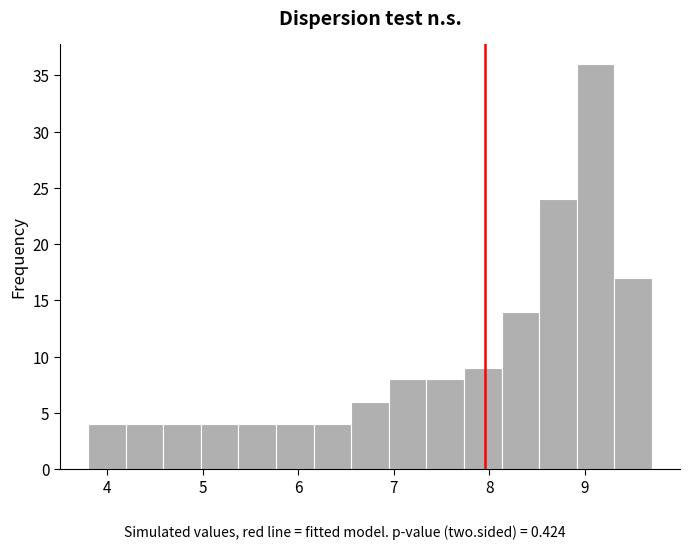

Around what value on the x-axis is the tallest bar? Give the approximate position of its centre, as read against the axis.

9.1